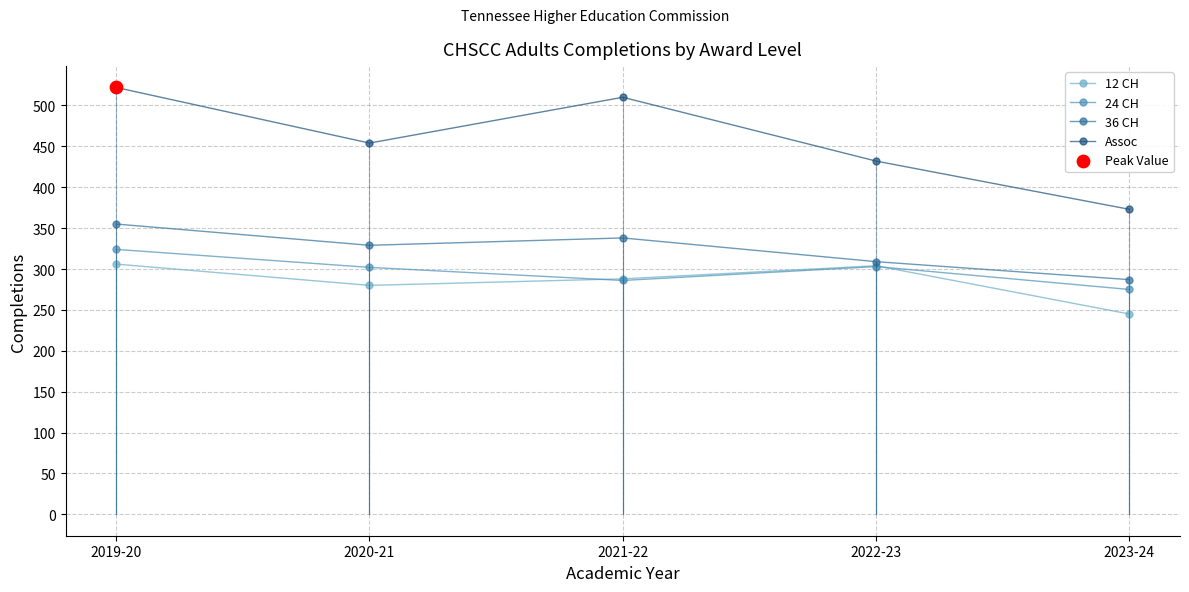

What is the total value across all series at 2021-22?

1422